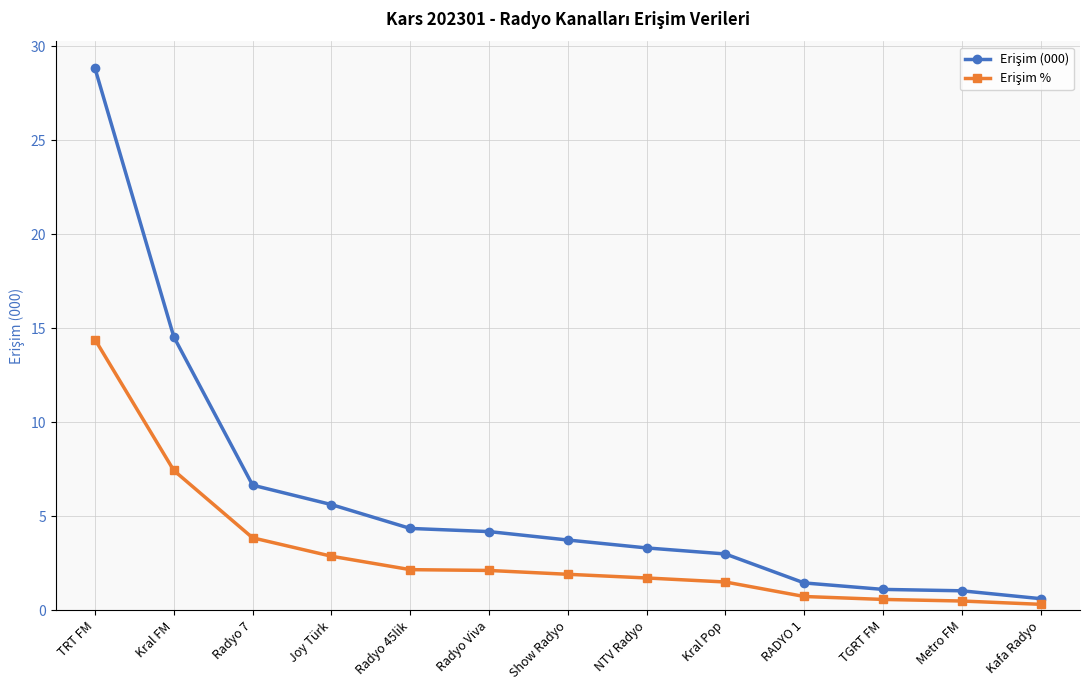

At which category is the sum across all series the highest?

TRT FM